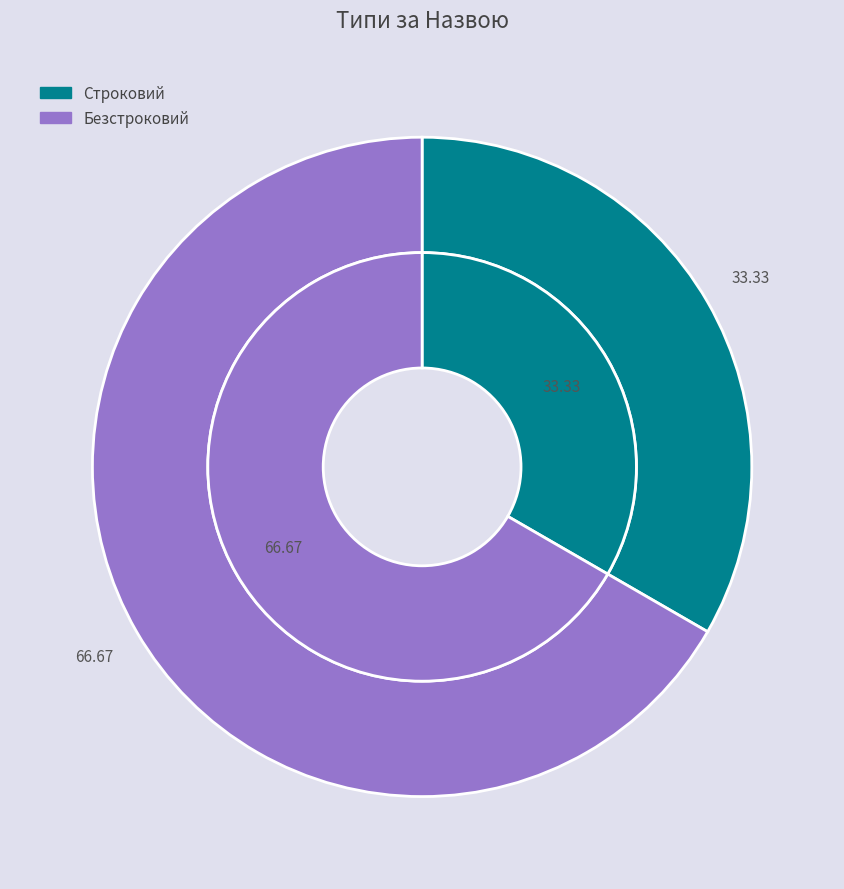

Which category accounts for the majority?

Безстроковий